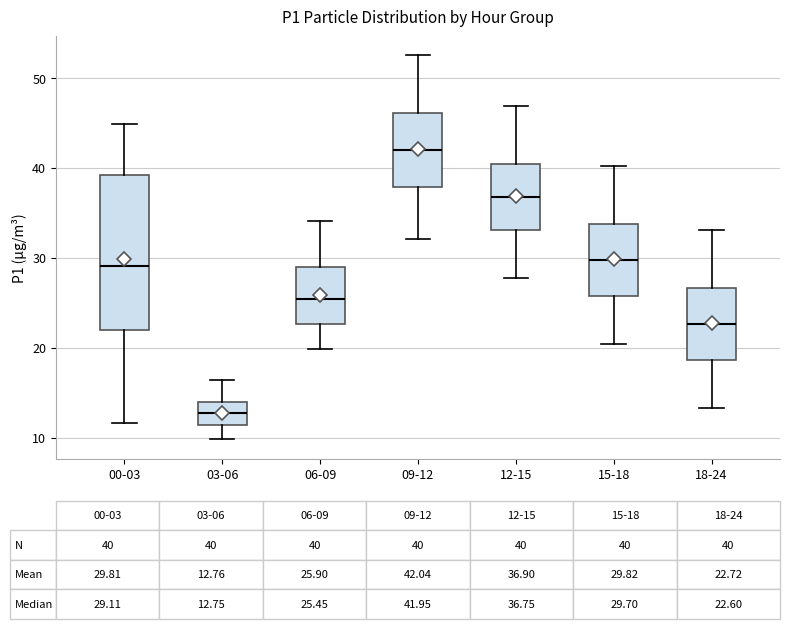

Which box's median line is the lowest?

03-06